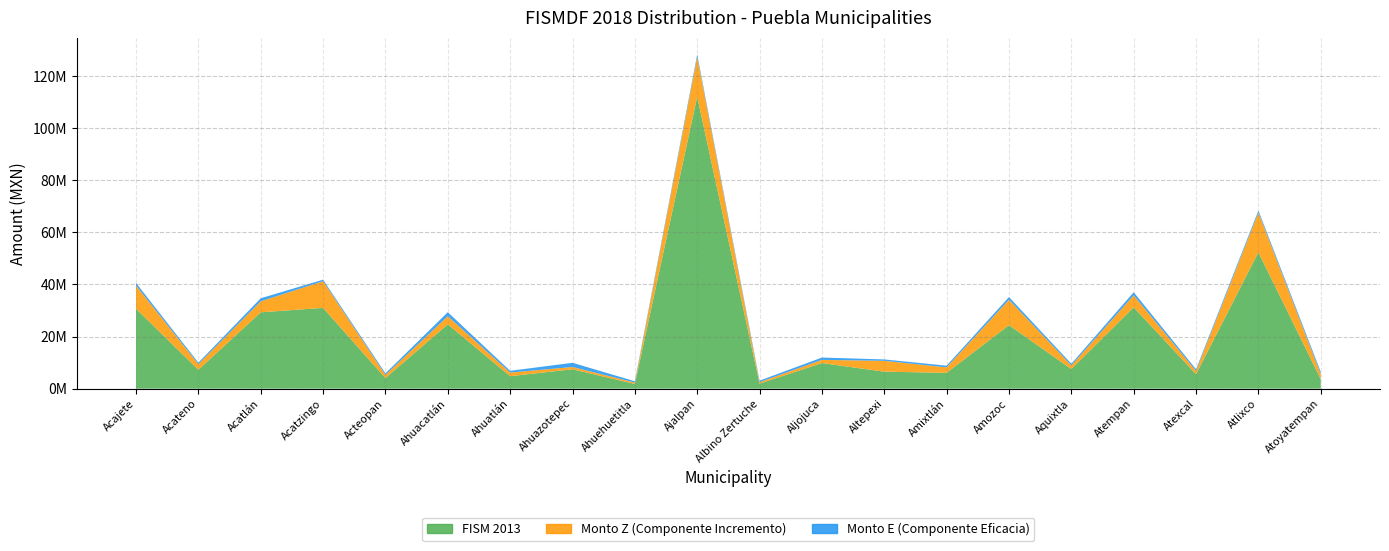

Reading left to right, what are all the values shown in this chart?

FISM 2013: 30666603.0	7247098.0	29301398.0	31007644.0	4052001.0	24713513.0	4788250.0	7449925.0	1802467.0	112027107.0	1934096.0	9824014.0	6524428.0	6080568.0	24383064.0	7535851.0	31238448.0	5538963.0	52336695.0	3635822.0
Monto Z (Componente Incremento): 8904337.7	2167202.5	4224706.5	10245391.4	1222762.4	3101415.8	1394571.8	861950.0	546000.0	15302623.8	571080.6	1222673.0	4161829.9	2091354.1	9742784.8	1377987.9	4579981.2	1239983.2	15232836.6	1905833.8
Monto E (Componente Eficacia): 1015568.5	564710.3	1163409.6	576392.2	601897.5	1531465.4	673464.6	1621656.9	496621.5	920273.8	574442.8	897310.2	533615.5	647926.4	1035670.3	651233.8	1195880.0	661693.3	774260.2	871213.8